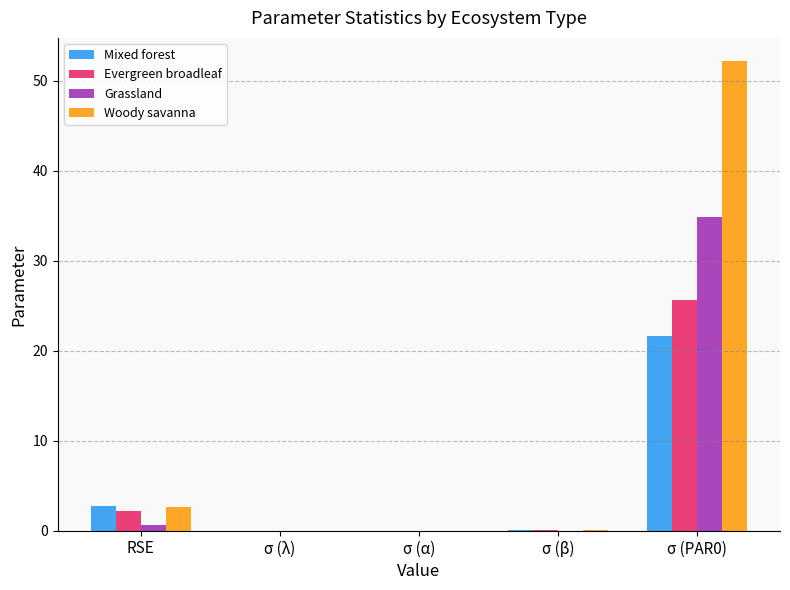

What is the sum of all Mixed forest values?

24.4